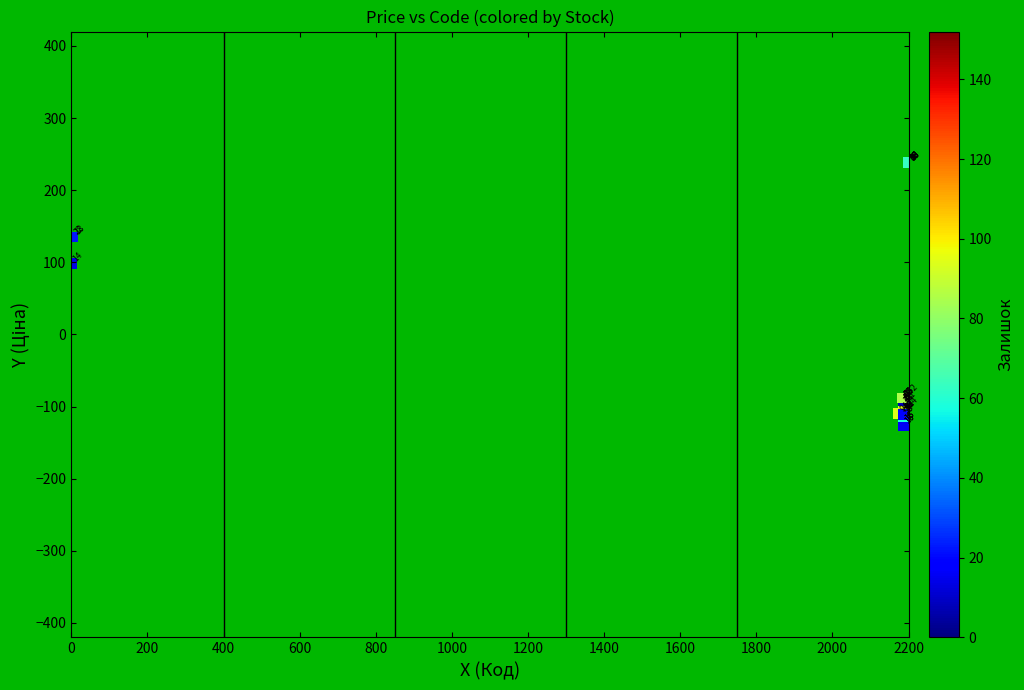

What Y value in the scatter plot is closest to 56?

98.2